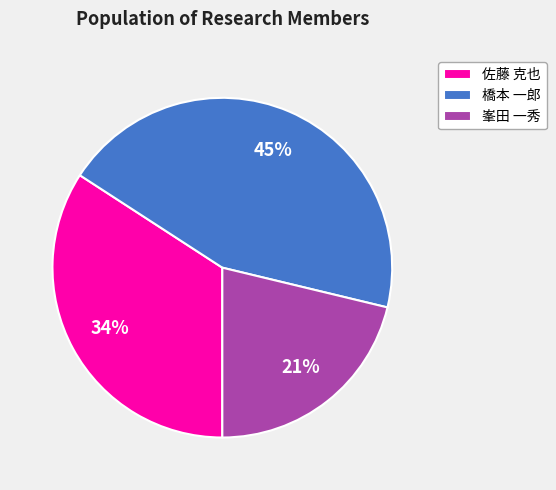

True or false: 橋本 一郎 accounts for 38% of the total.

False